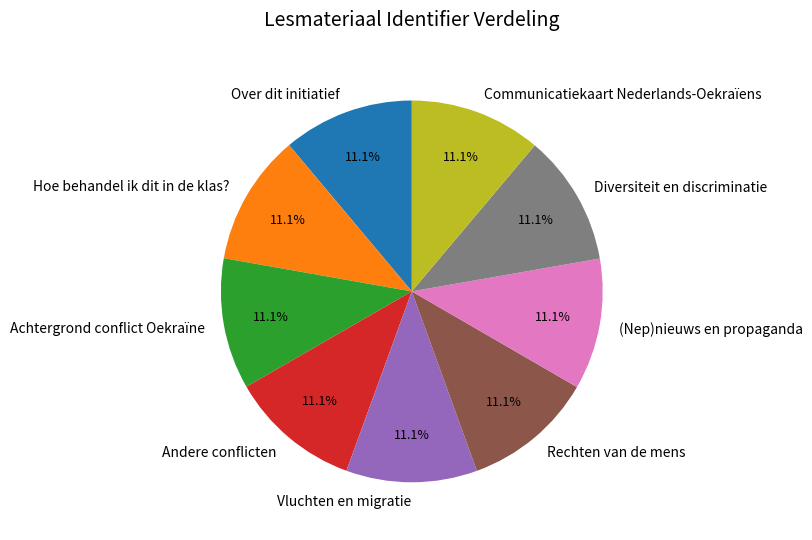

Approximately how many times larger is the value at Communicatiekaart Nederlands-Oekraïens compared to Achtergrond conflict Oekraïne?

1.0